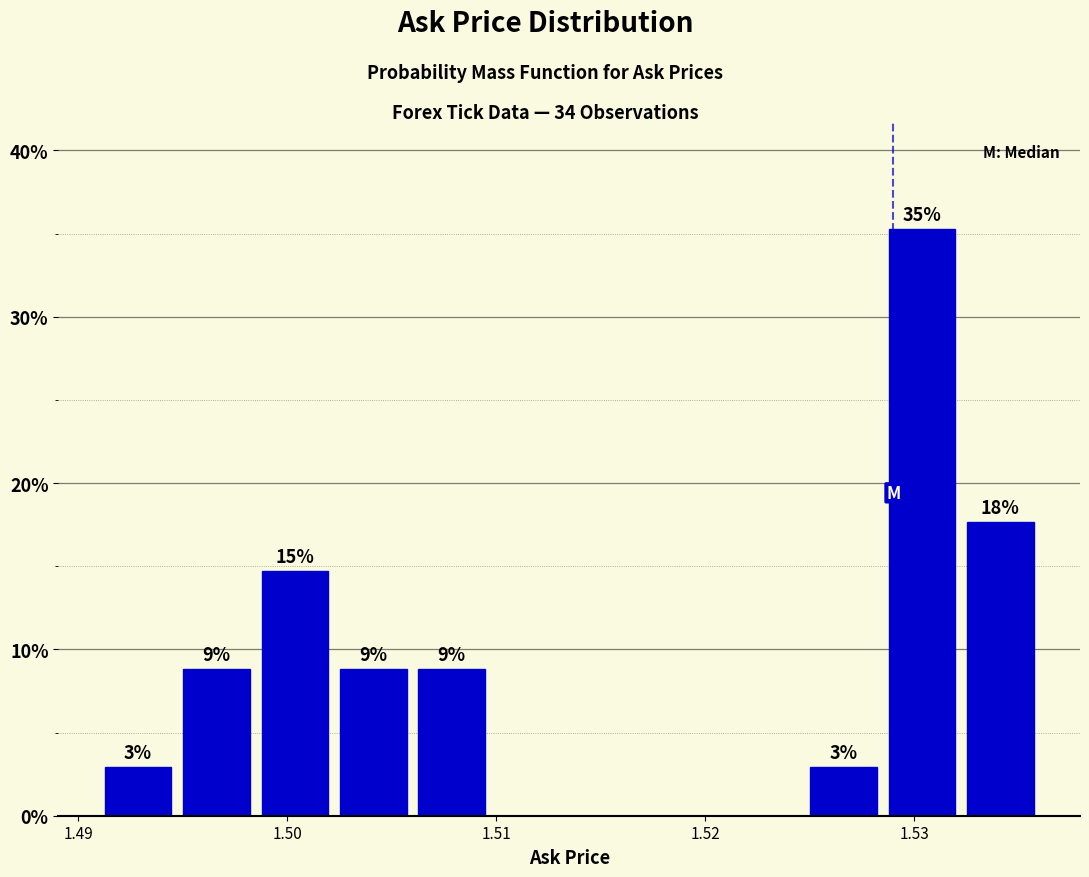

Around what value on the x-axis is the tallest bar? Give the approximate position of its centre, as read against the axis.

1.530